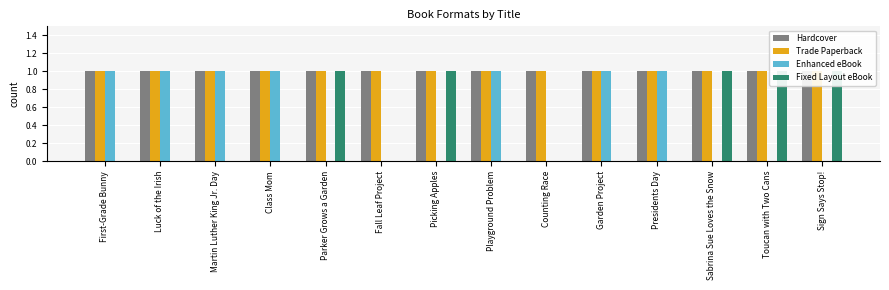

What are all the series names shown in the legend?

Hardcover, Trade Paperback, Enhanced eBook, Fixed Layout eBook